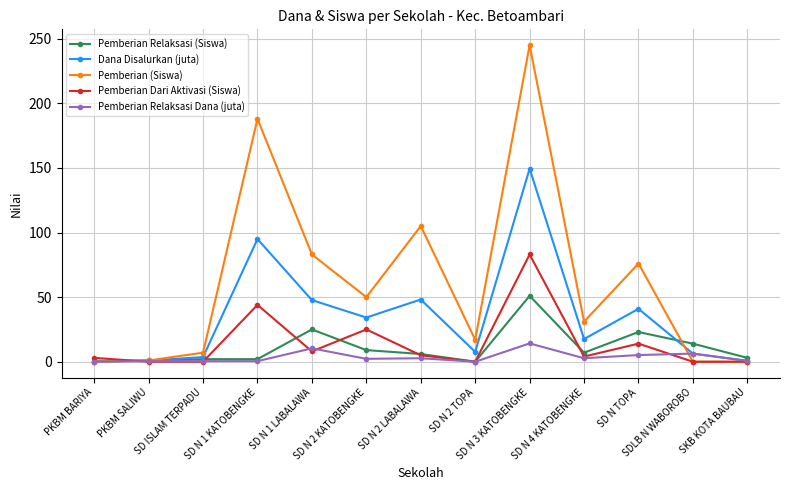

Rank the series by their maximum value, from highest to lowest.

Pemberian (Siswa), Dana Disalurkan (juta), Pemberian Dari Aktivasi (Siswa), Pemberian Relaksasi (Siswa), Pemberian Relaksasi Dana (juta)